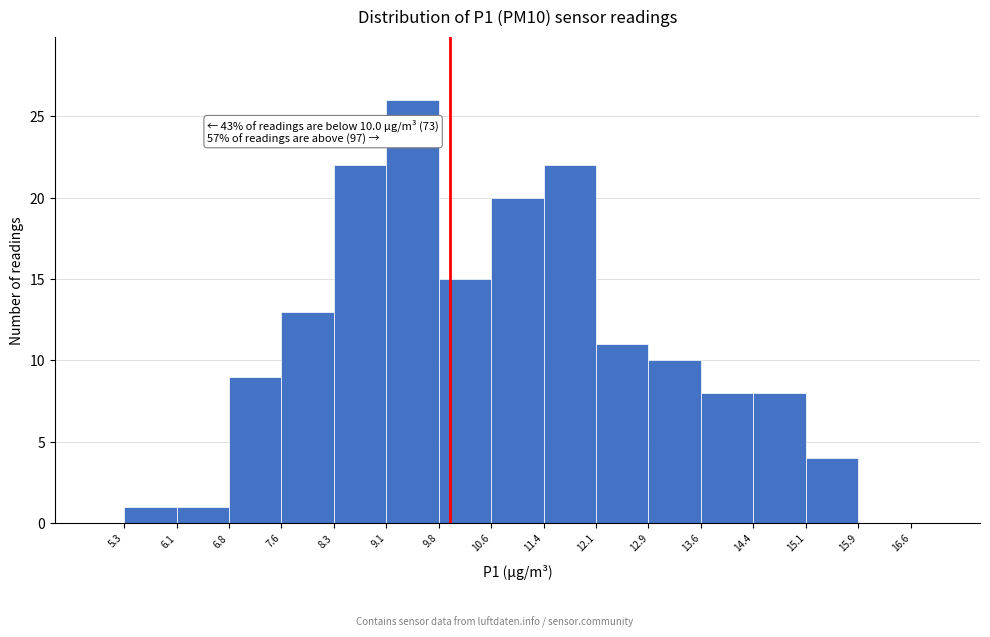

Over which range of the x-axis is the bar tallest?

9.1 to 9.8